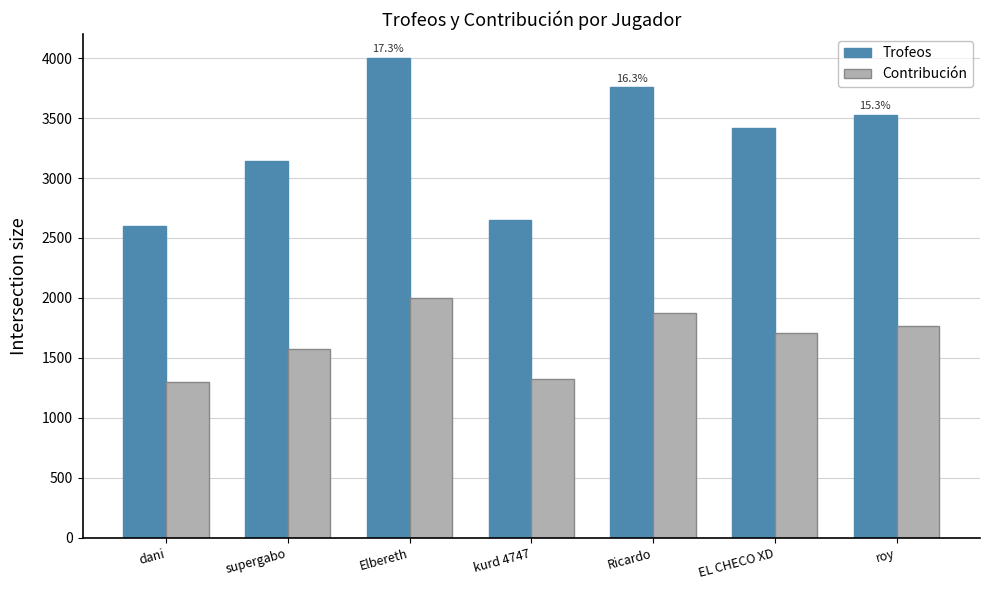

What is the label of the 2nd bar from the right?

EL CHECO XD